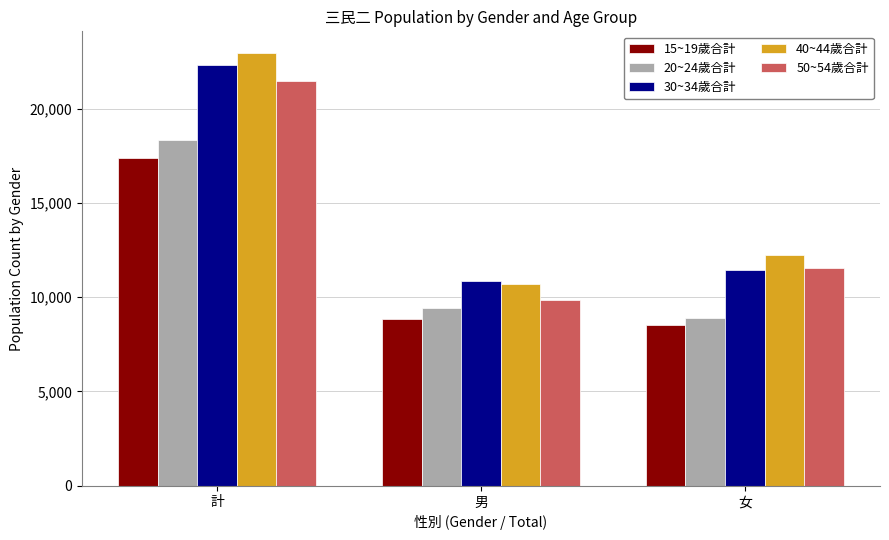

Which series has the largest total across all categories?

40~44歲合計